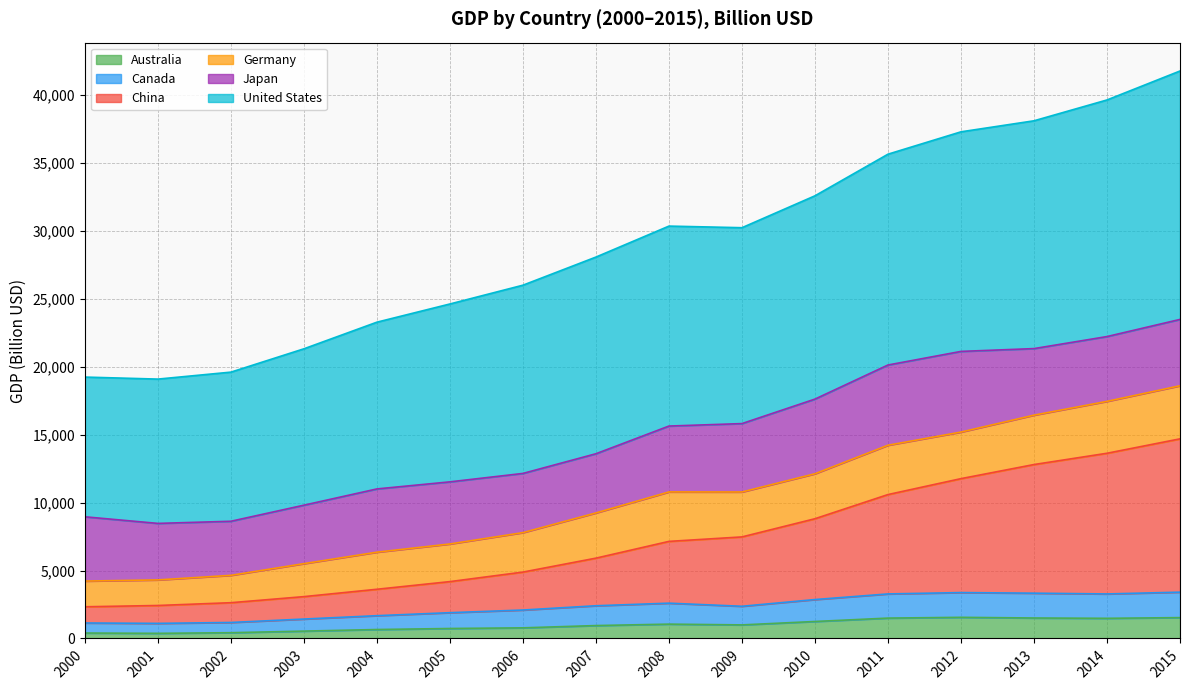

Which series has the largest total across all categories?

United States